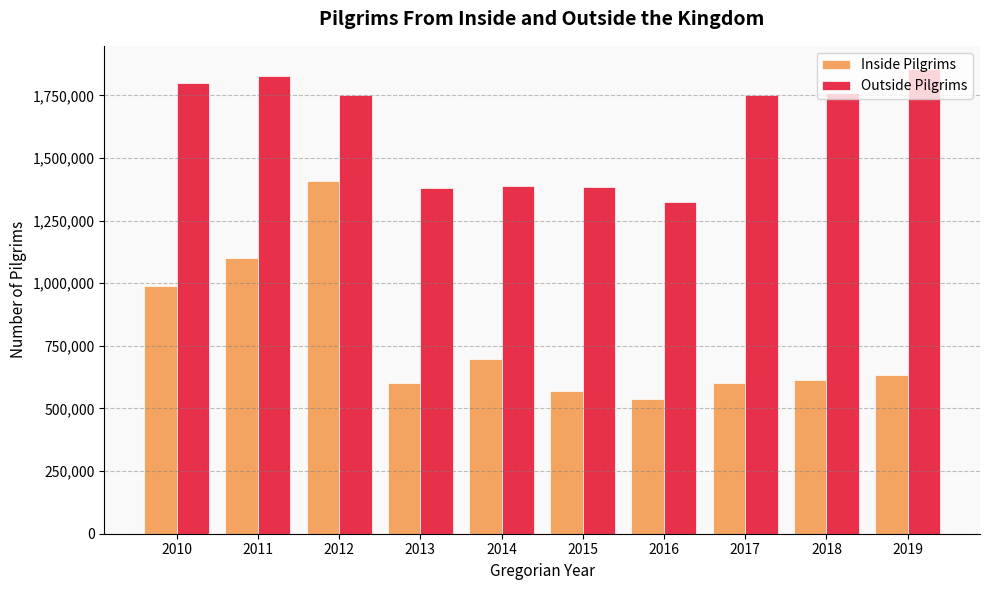

List the series in order of their peak value, highest first.

Outside Pilgrims, Inside Pilgrims